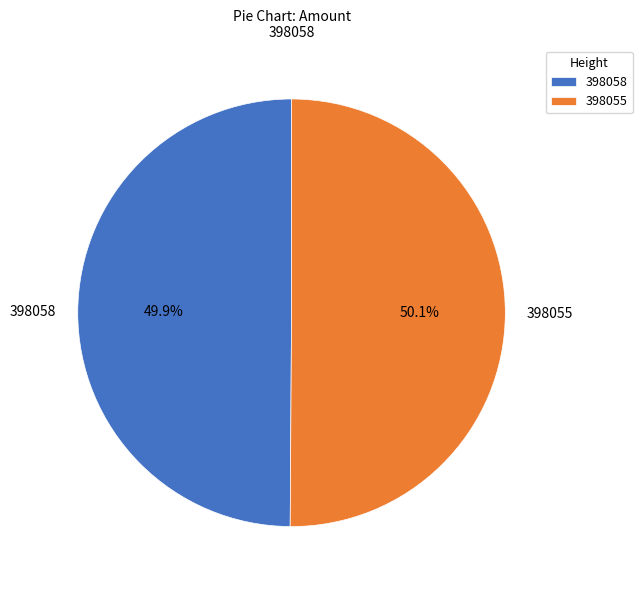

To the nearest percent, what is the combined percentage of 398055 and 398058?

100%